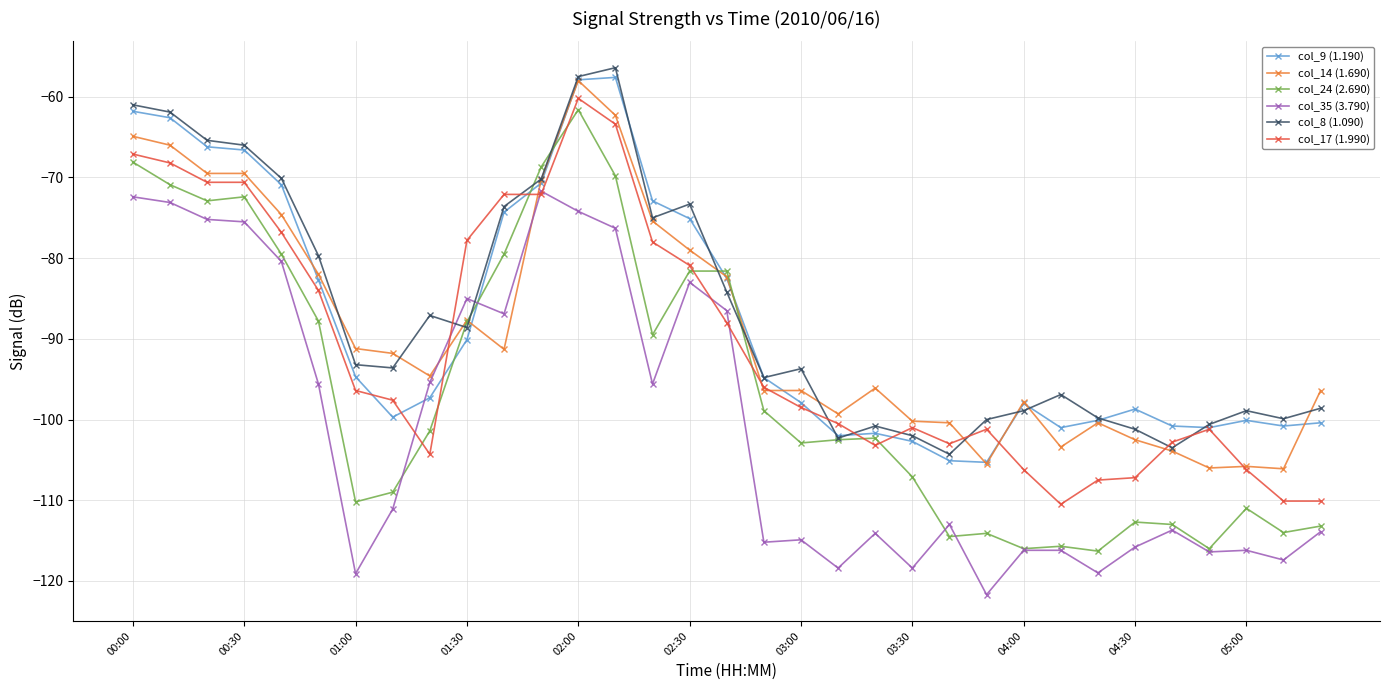

What is the minimum value shown in the chart?

-121.7